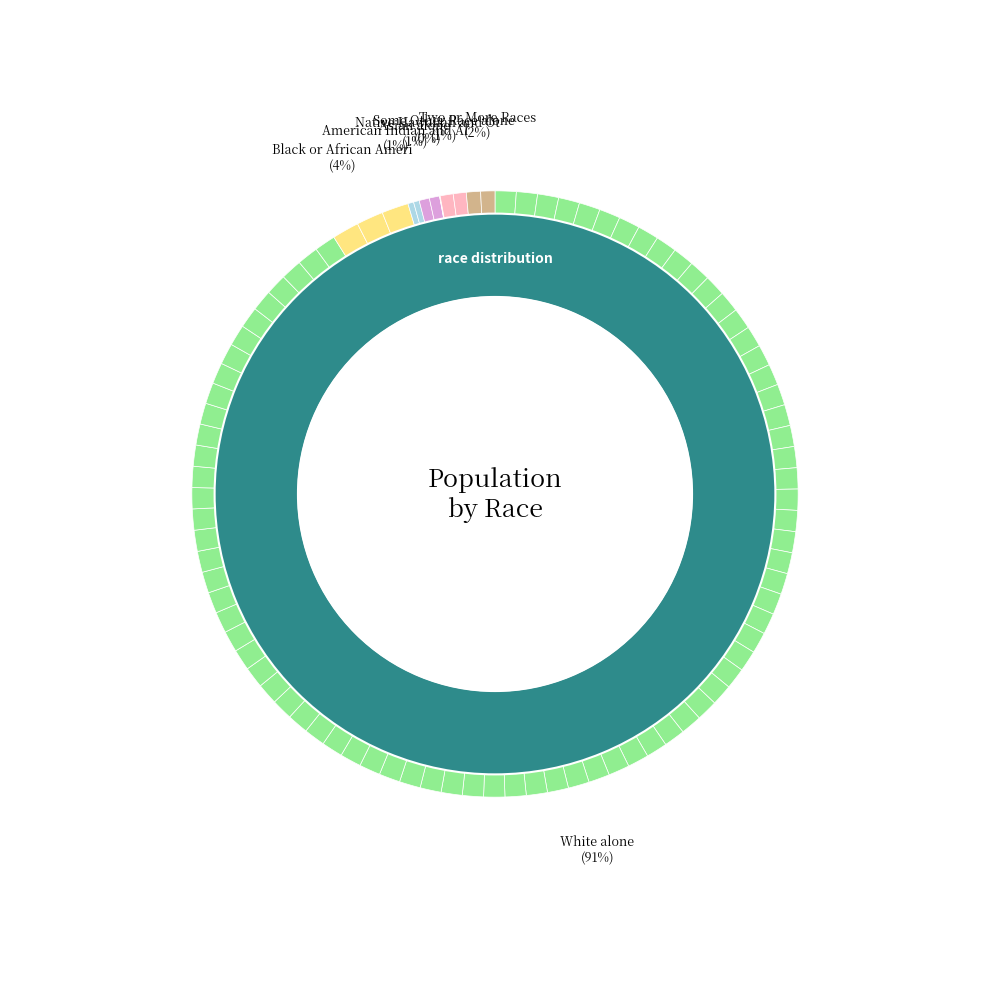

Which has a higher value, American Indian and Alaska Native or Black or African American alone?

Black or African American alone